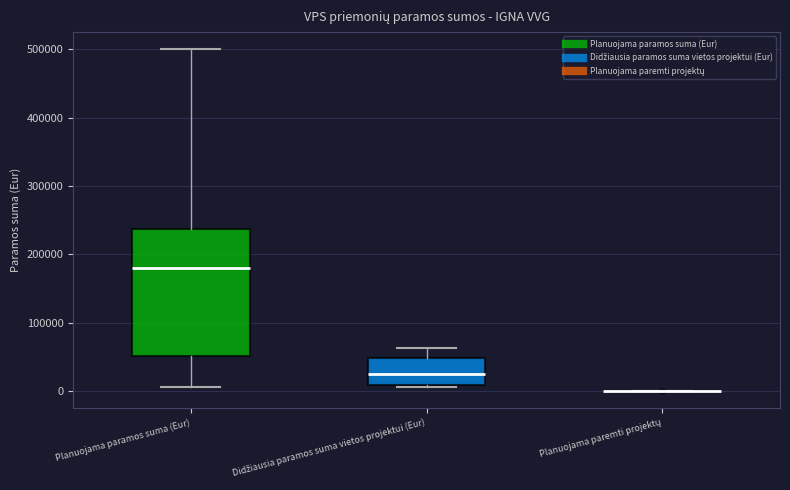

Reading left to right, transcribe this box plot: for each box, give where its median line is, the range the box spans, and where its two whiskers end, as read against the y-axis. The values are not printed on the chart, so give them approximately, as read against the axis.

Planuojama paramos suma (Eur): median 180000, box 50000 to 240000, whiskers 10000 to 500000
Didžiausia paramos suma vietos projektui (Eur): median 30000, box 10000 to 50000, whiskers 10000 (just below the box's lower edge) to 60000
Planuojama paremti projektų: box collapsed to a line at 0, whiskers 0 to 0